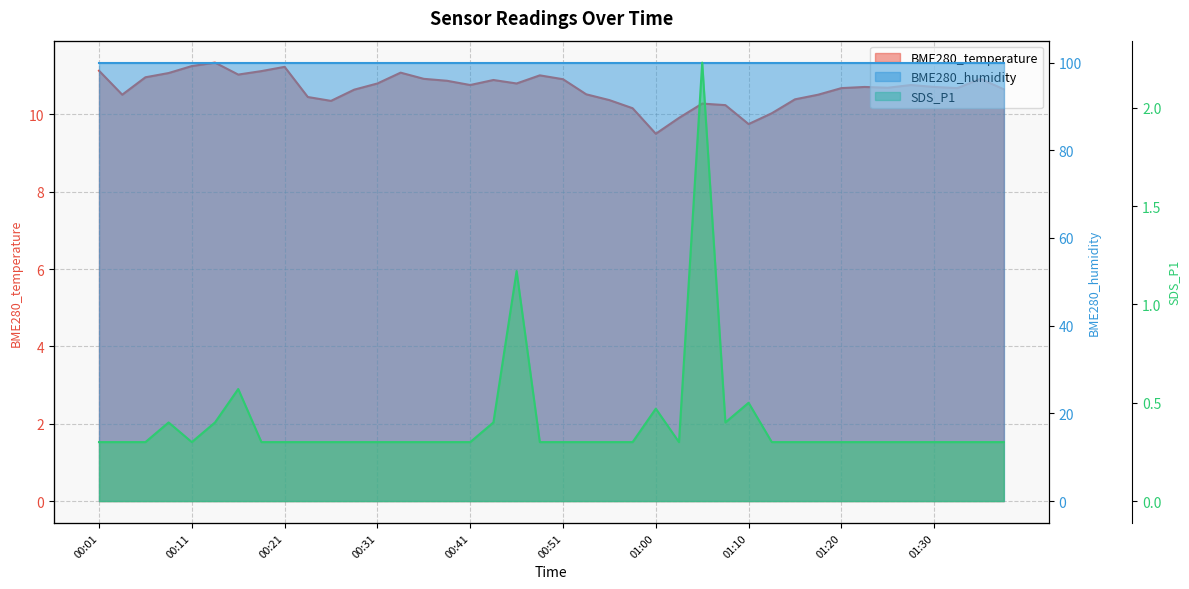

What is the total value across all series at 26?

112.5